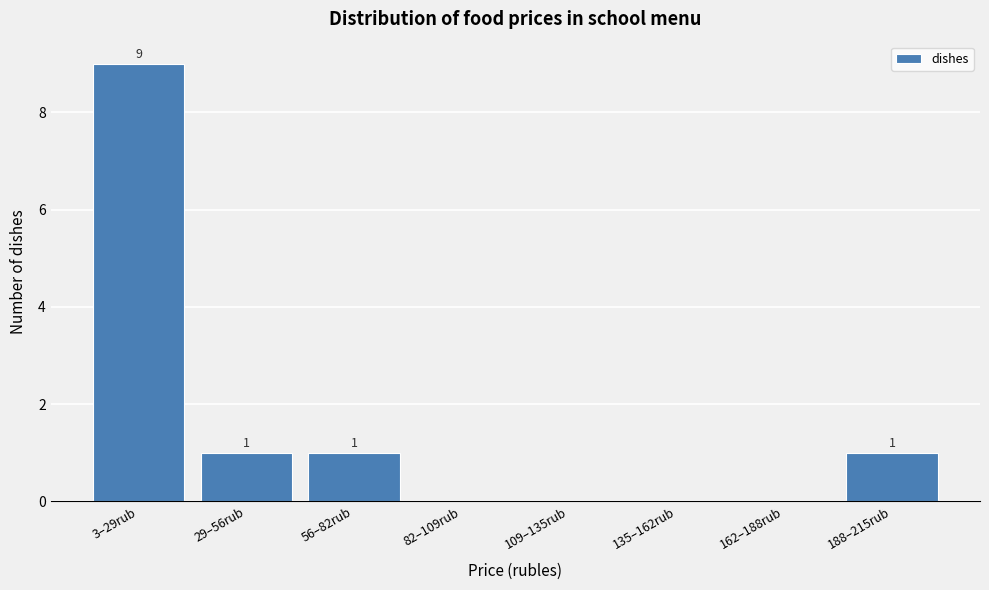

Reading right to left, list all the values displayed in this chart.

188–215rub=1	162–188rub=0	135–162rub=0	109–135rub=0	82–109rub=0	56–82rub=1	29–56rub=1	3–29rub=9